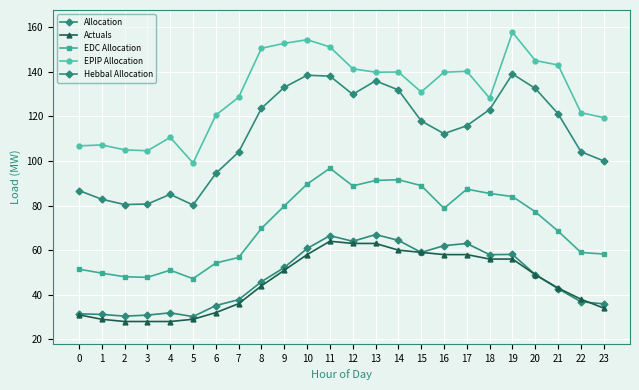

Where is EDC Allocation nearest to the value 71?

8